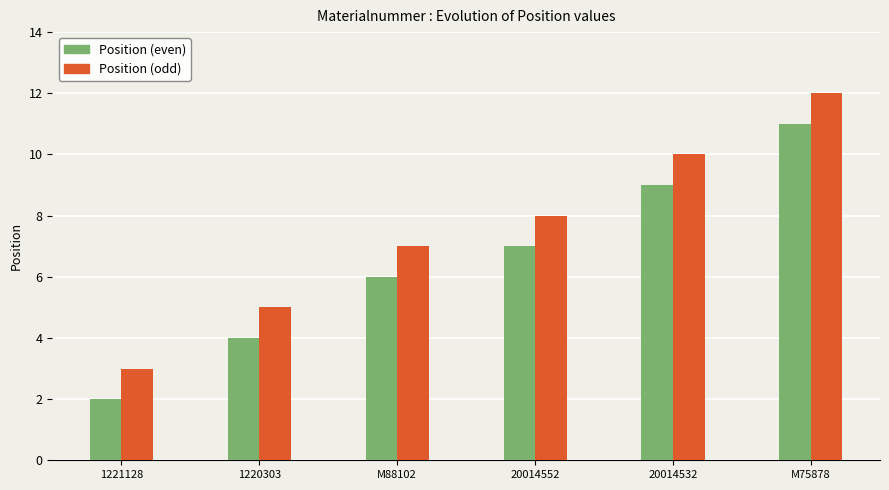

Count the Position (odd) values in the range 5 to 10.

4